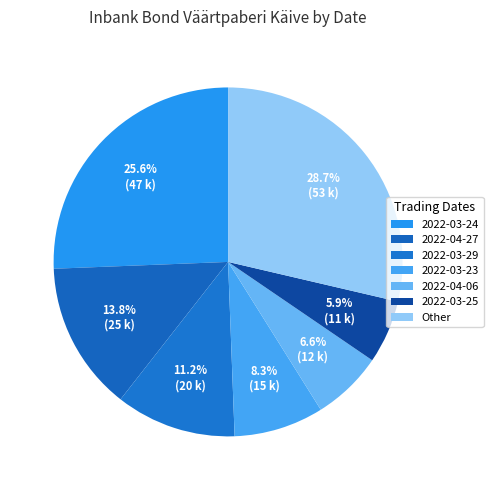

Count the number of slices in the pie.

7